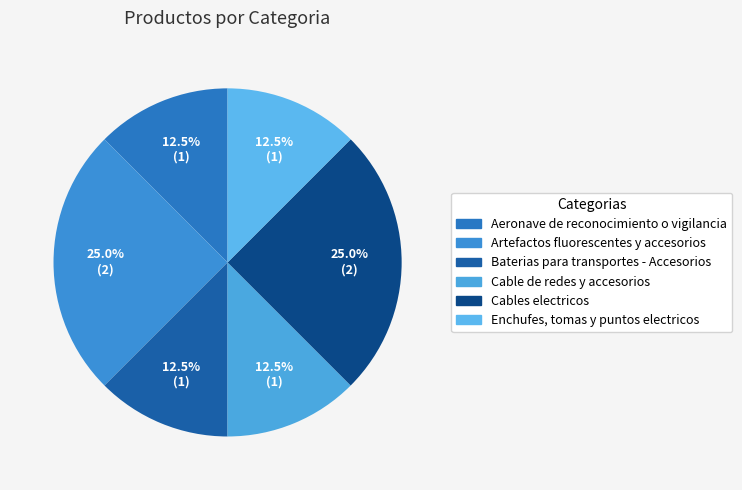

Combined, do Cable de redes y accesorios and Enchufes, tomas y puntos electricos account for over 50%?

No